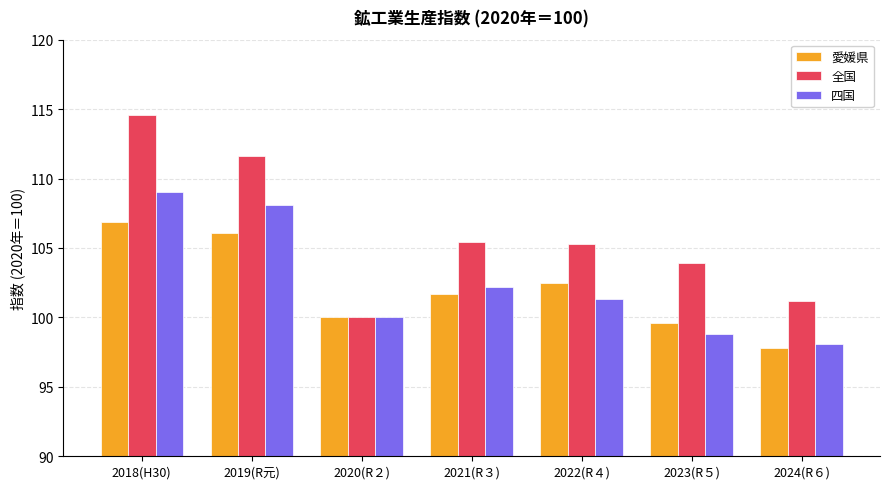

What is the average value of the 全国 series?

106.0